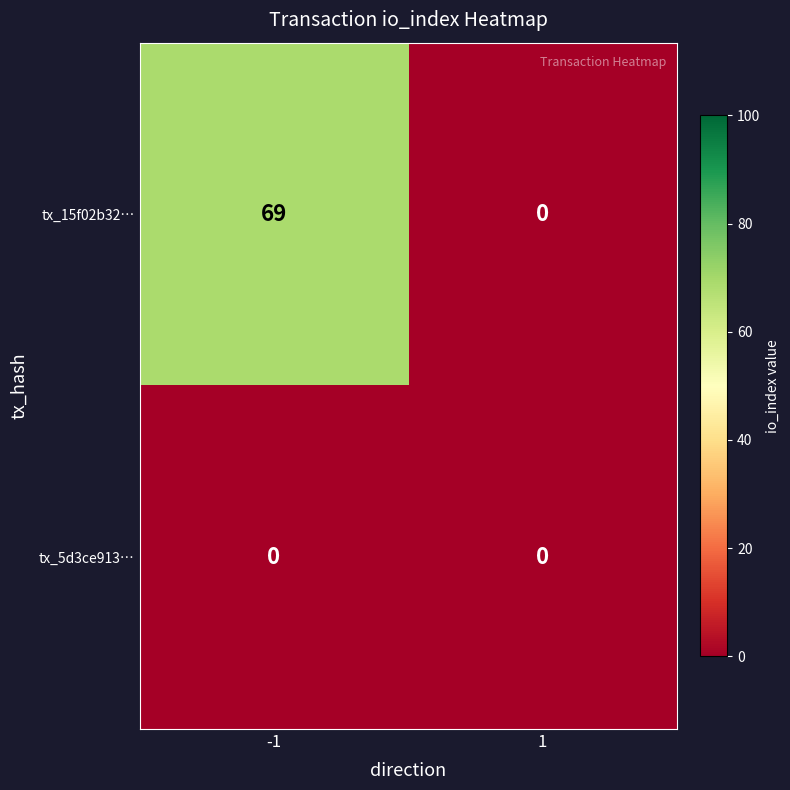

Reading right to left, what are all the values shown in this chart?

tx_15f02b32…: 0	69
tx_5d3ce913…: 0	0